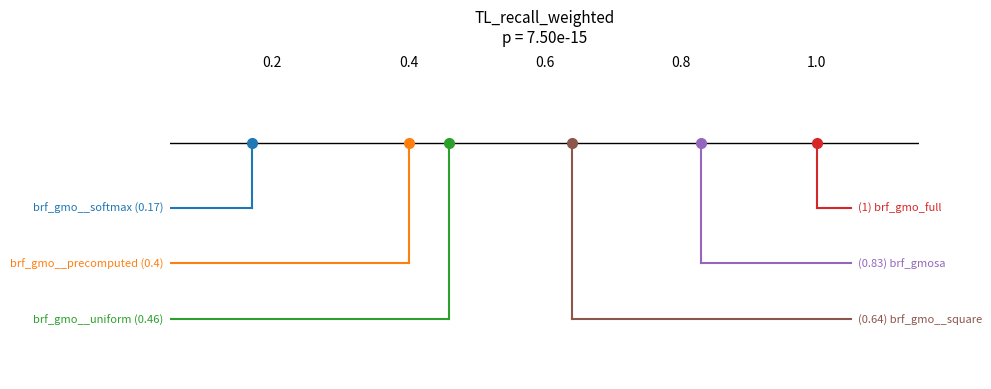

Which series has the widest spread of values?

brf_gmo__uniform (0.46)